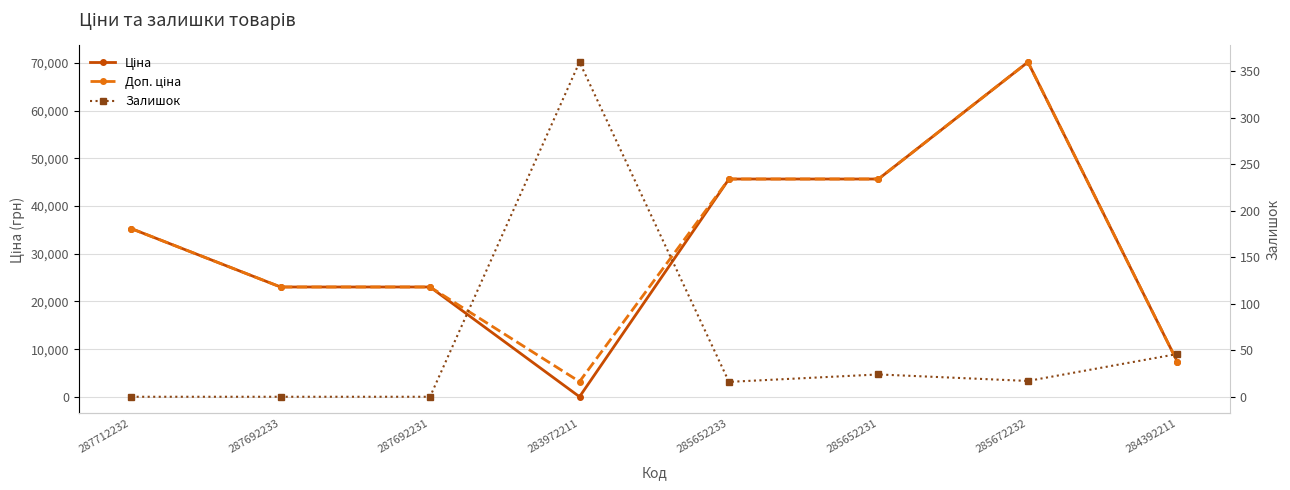

True or false: Ціна and Залишок intersect in this chart.

True